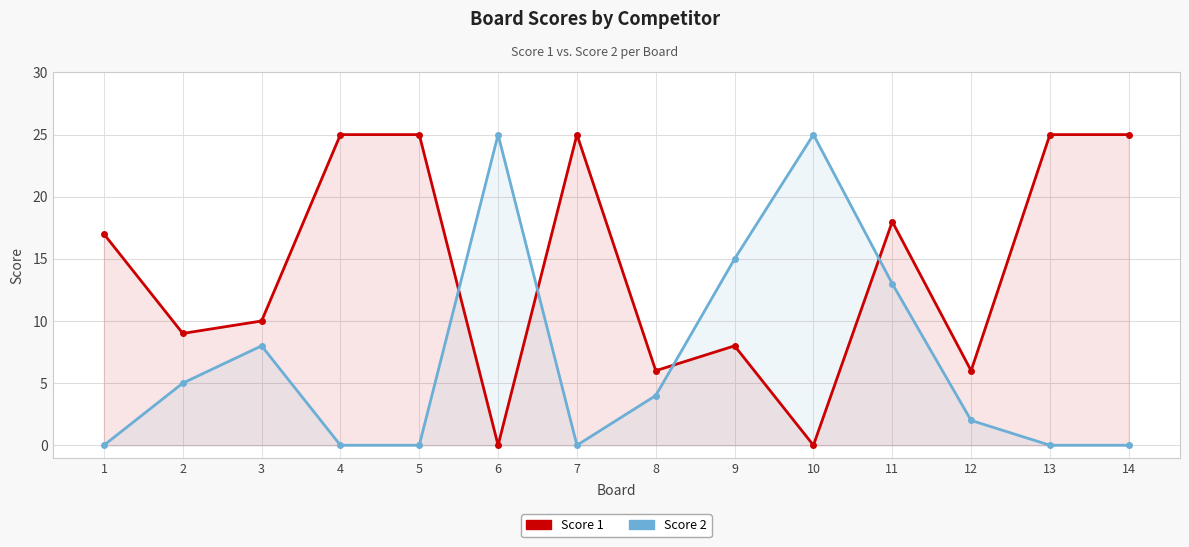

How many lines are shown in the chart?

2